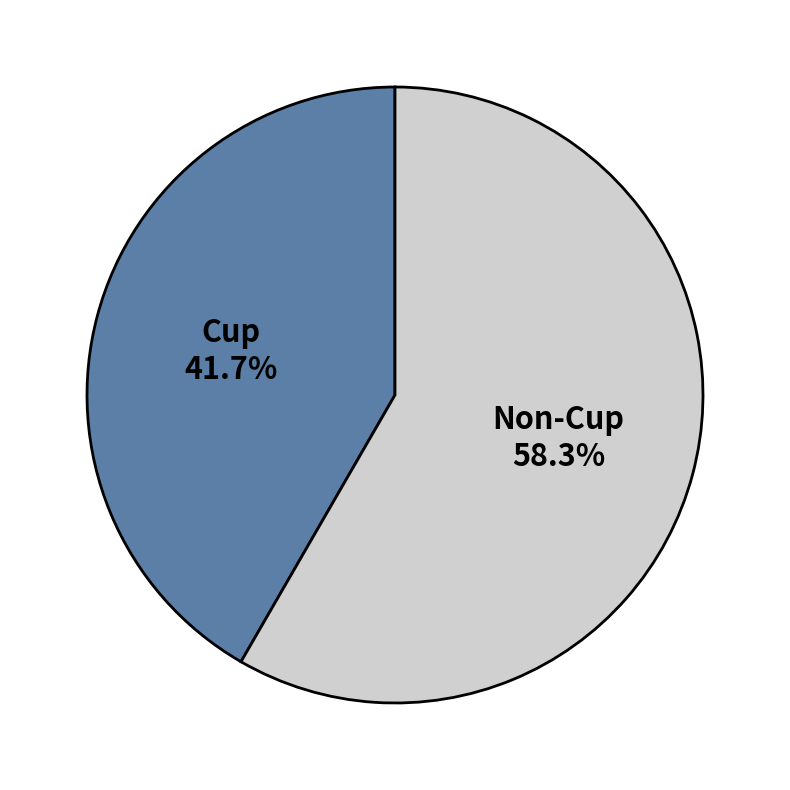

Is there any slice that represents more than half of the pie?

Yes